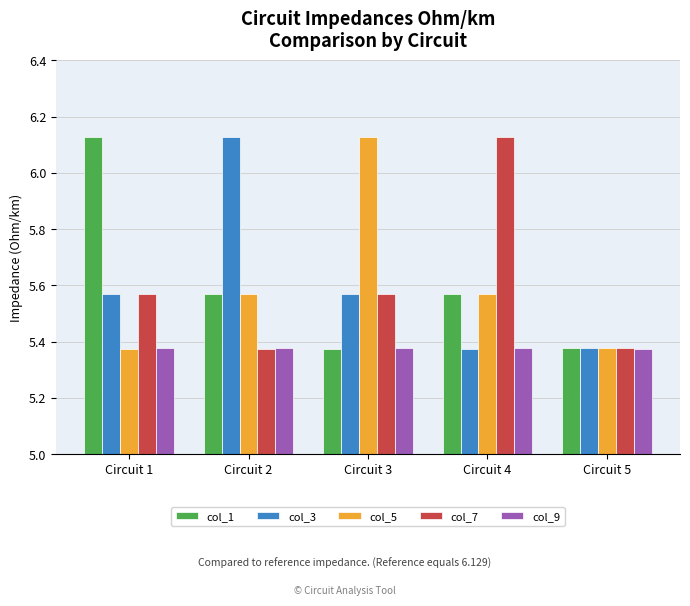

Is the value of col_1 at Circuit 5 greater than the value of col_3 at Circuit 1?

No